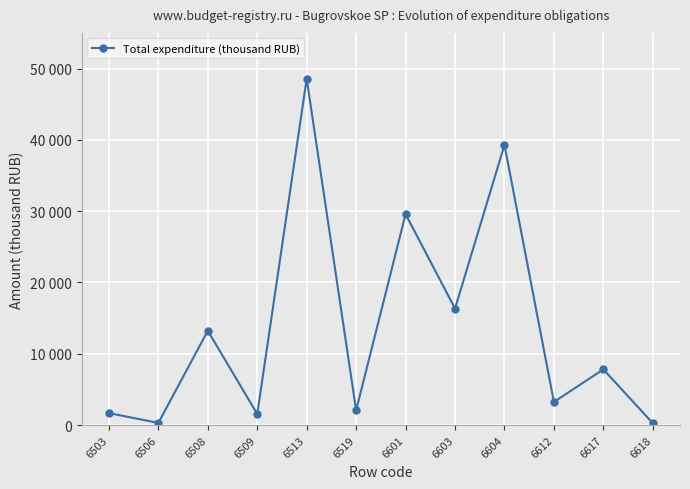

Rank the categories by value from highest to lowest.

6513, 6604, 6601, 6603, 6508, 6617, 6612, 6519, 6503, 6509, 6506, 6618